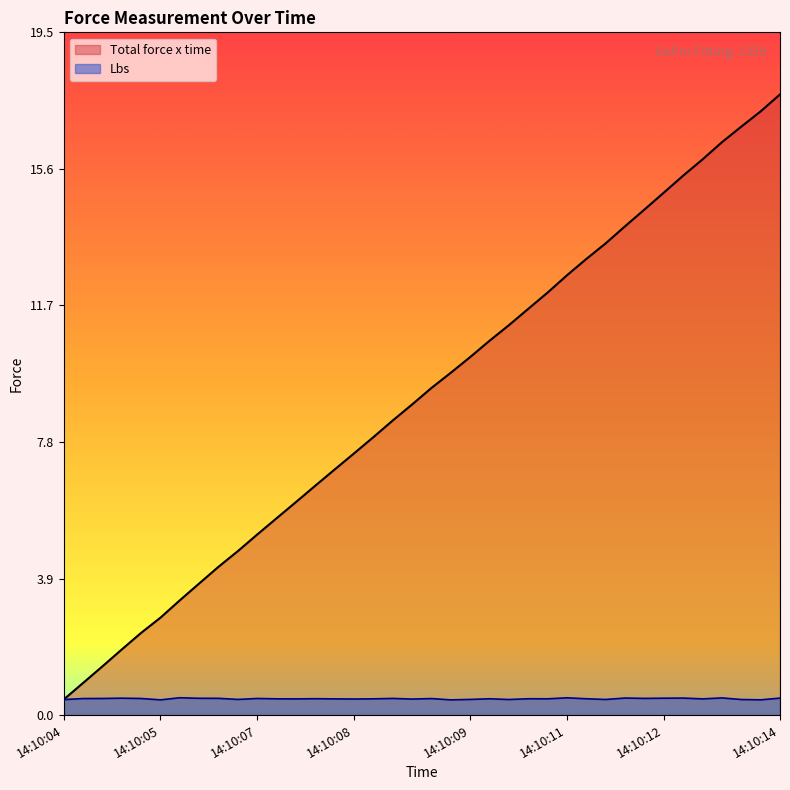

Which series has the largest range (max minus min)?

Total force x time